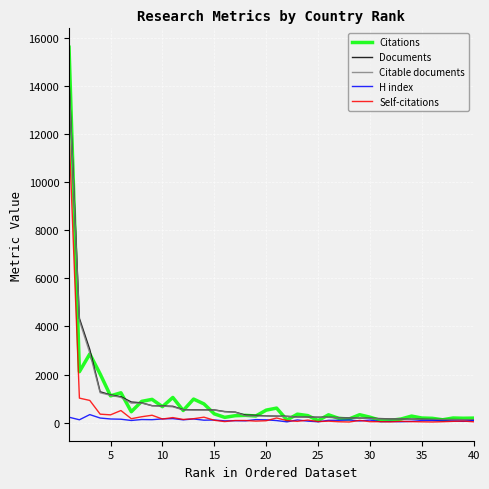

What is the maximum value shown in the chart?

15606